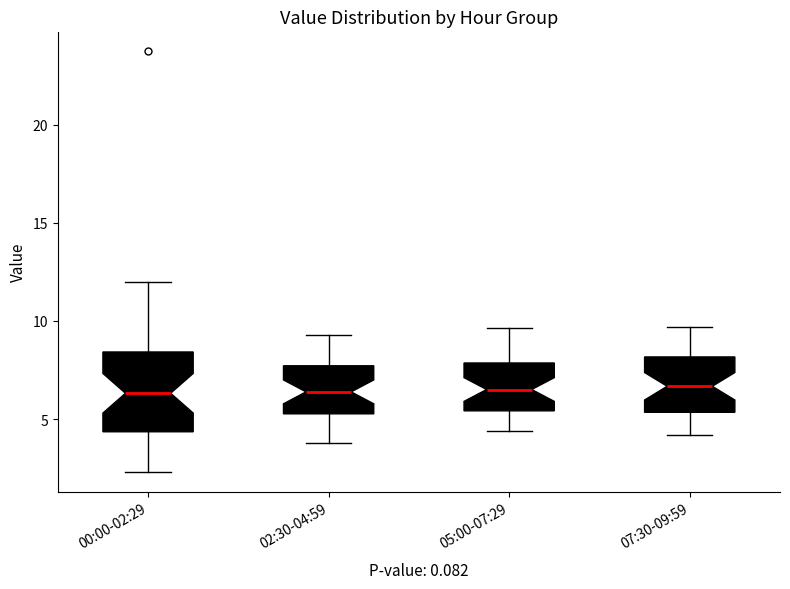

Reading left to right, transcribe this box plot: for each box, give where its median line is, the range the box spans, and where its two whiskers end, as read against the y-axis. The values are not printed on the chart, so give them approximately, as read against the axis.

00:00-02:29: median 6.5, box 4.5 to 8.5, whiskers 2.5 to 12.0
02:30-04:59: median 6.5, box 5.5 to 7.5, whiskers 4.0 to 9.5
05:00-07:29: median 6.5, box 5.5 to 8.0, whiskers 4.5 to 9.5
07:30-09:59: median 6.5, box 5.5 to 8.0, whiskers 4.0 to 9.5